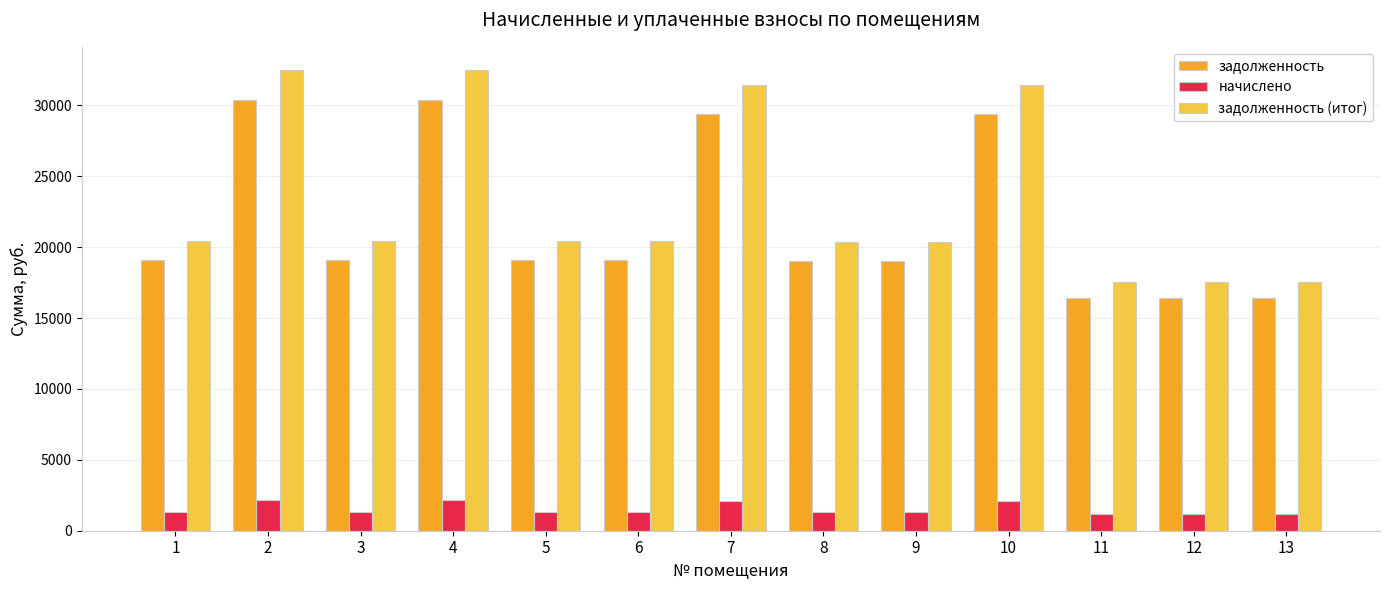

Which series has the largest range (max minus min)?

задолженность (итог)